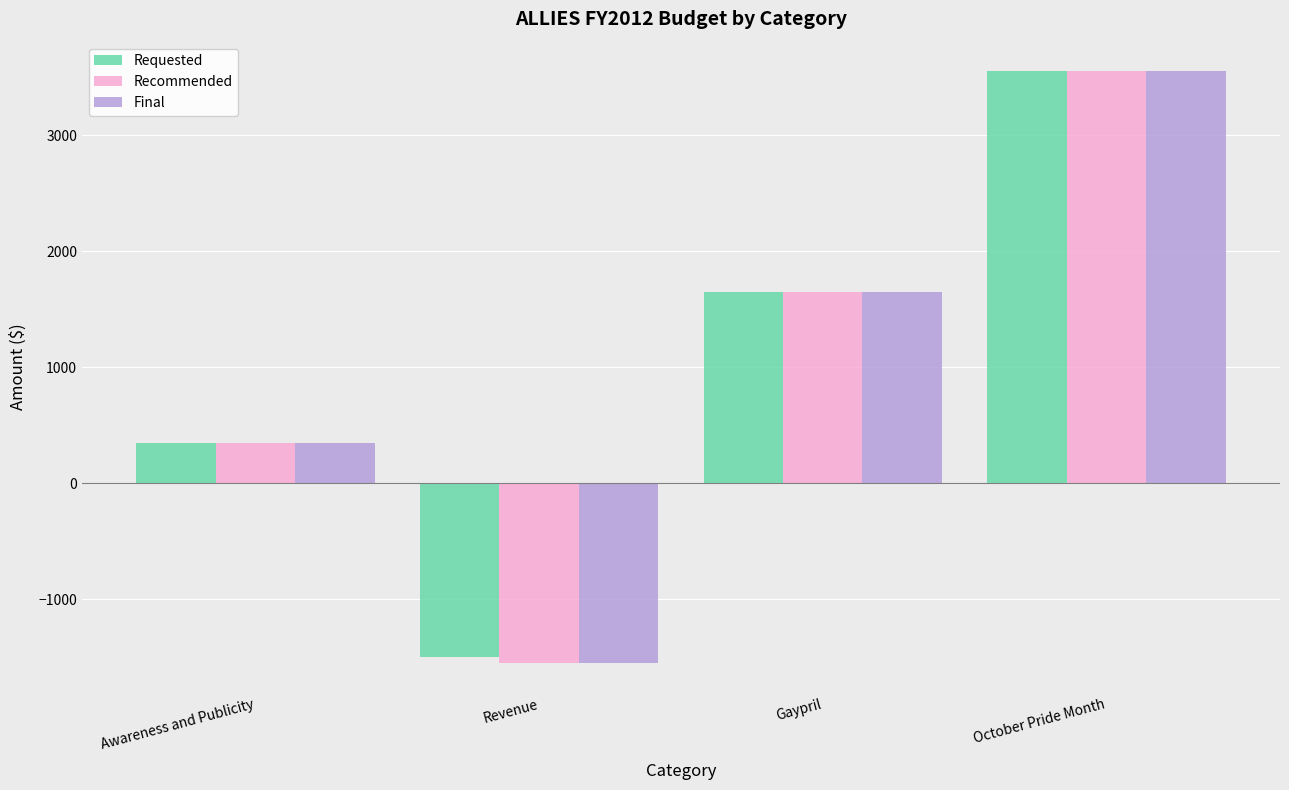

What position from the left is Revenue?

2